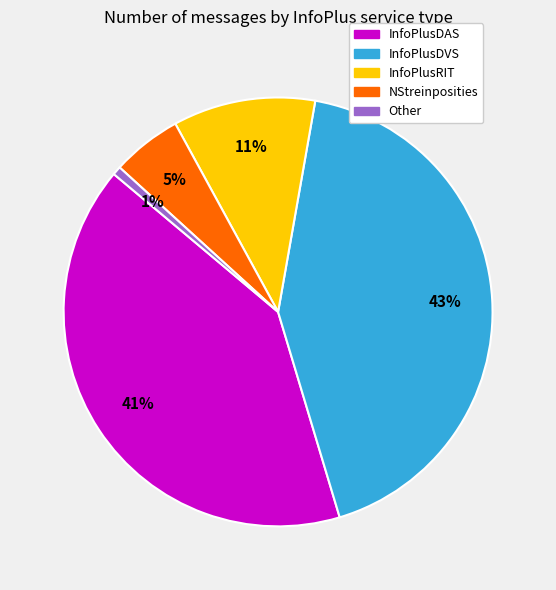

Does any single category account for the majority?

No